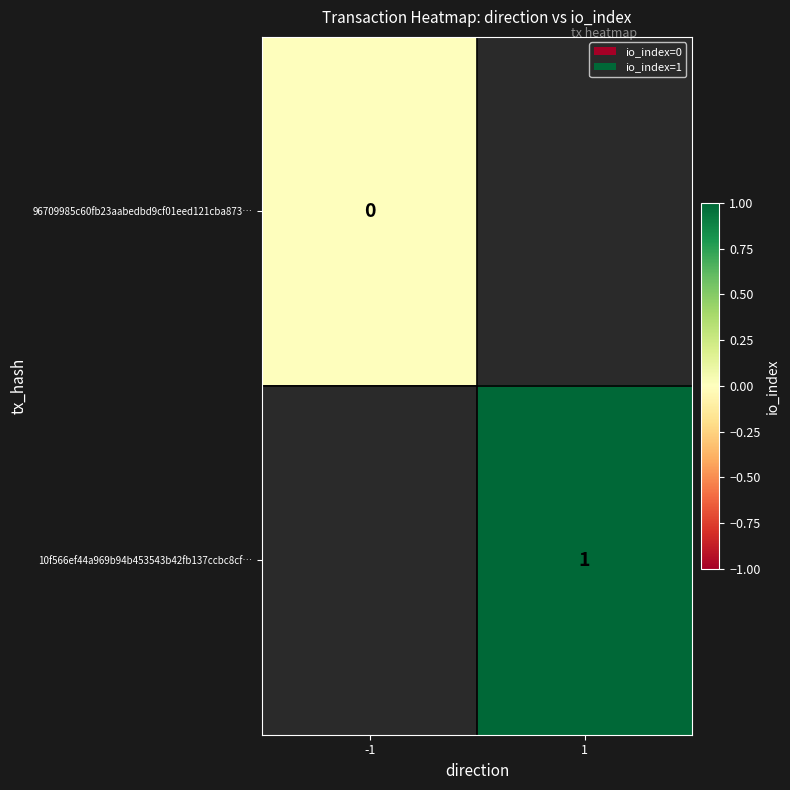

The value of 10f566ef44a969b94b453543b42fb137ccbc8cf… at 1 is 2. True or false?

False